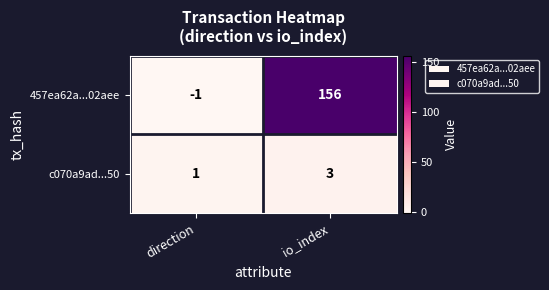

What is the sum of the c070a9ad...50 values at direction and io_index?

4